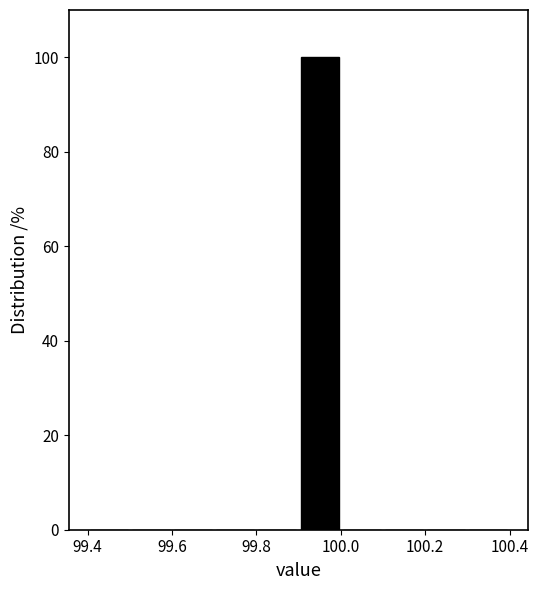

Reading left to right, list every bar in this chart as the range it spans on the x-axis followed by its height. The values are not printed on the chart, so give them approximately, as read against the axis.

99.4 to 99.5: 0
99.5 to 99.6: 0
99.6 to 99.7: 0
99.7 to 99.8: 0
99.8 to 99.9: 0
99.9 to 100.0: 100
100.0 to 100.1: 0
100.1 to 100.2: 0
100.2 to 100.3: 0
100.3 to 100.4: 0